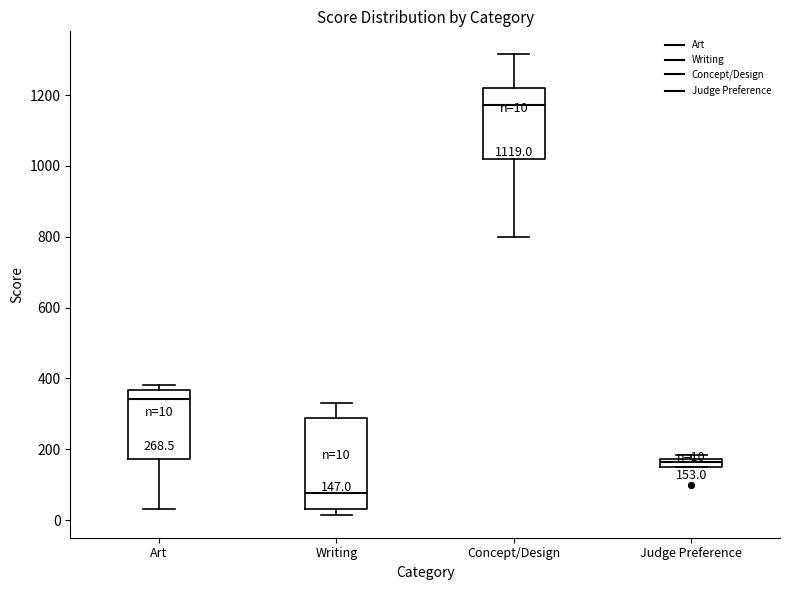

Which box's median line is the highest?

Concept/Design